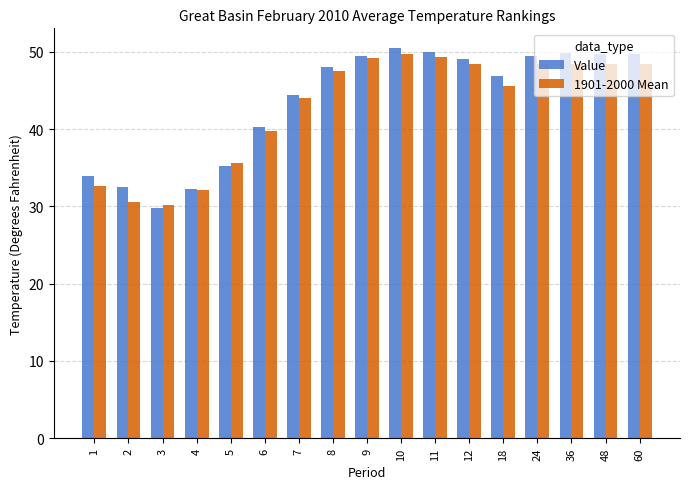

What is the maximum value shown in the chart?

50.5